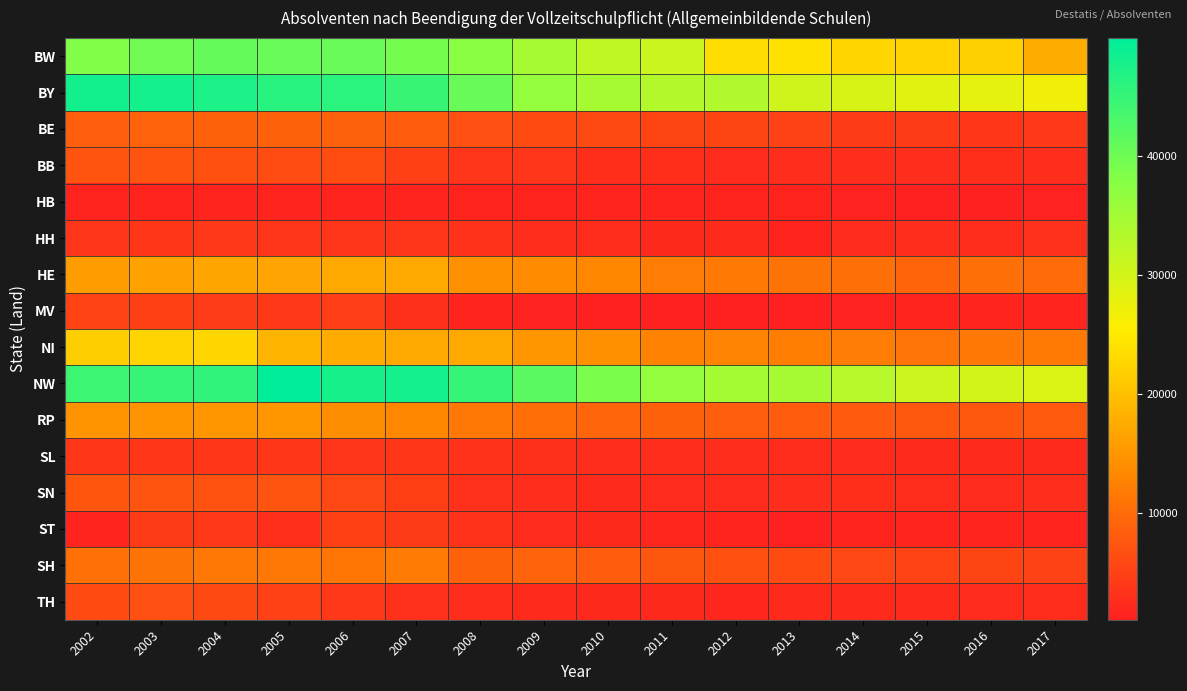

Reading right to left, list all the values displayed in this chart.

BW: 2017=17653	2016=21858	2015=22205	2014=22673	2013=23952	2012=23304	2011=30812	2010=31999	2009=34617	2008=37419	2007=39260	2006=40367	2005=40406	2004=40840	2003=39809	2002=38191
BY: 2017=26859	2016=28002	2015=28422	2014=29473	2013=30359	2012=33398	2011=33346	2010=34608	2009=36356	2008=40597	2007=44849	2006=46062	2005=46087	2004=47360	2003=48007	2002=48186
BE: 2017=3925	2016=3904	2015=4302	2014=4338	2013=5100	2012=5402	2011=5355	2010=5969	2009=6008	2008=6717	2007=8247	2006=8670	2005=8717	2004=8692	2003=8882	2002=8530
BB: 2017=2749	2016=2837	2015=2757	2014=2616	2013=2645	2012=2474	2011=2764	2010=2832	2009=3539	2008=3552	2007=4828	2006=6462	2005=6329	2004=6774	2003=7093	2002=7066
HB: 2017=1415	2016=1260	2015=1297	2014=1400	2013=1493	2012=1513	2011=1537	2010=1650	2009=1445	2008=1442	2007=1674	2006=1739	2005=1668	2004=1780	2003=1561	2002=1463
HH: 2017=3128	2016=2542	2015=2703	2014=2396	2013=1425	2012=2369	2011=2186	2010=2516	2009=2716	2008=3373	2007=3695	2006=3541	2005=3616	2004=3983	2003=3747	2002=3713
HE: 2017=9971	2016=10454	2015=9057	2014=10435	2013=10899	2012=11589	2011=12016	2010=13210	2009=13846	2008=14481	2007=17224	2006=17224	2005=16650	2004=16824	2003=16477	2002=15712
MV: 2017=1690	2016=1617	2015=1527	2014=1331	2013=1179	2012=1157	2011=1043	2010=1188	2009=1366	2008=1640	2007=3029	2006=4480	2005=4086	2004=4438	2003=4887	2002=5265
NI: 2017=11686	2016=11333	2015=11120	2014=12027	2013=12132	2012=12870	2011=12695	2010=14462	2009=15028	2008=17334	2007=17275	2006=17469	2005=18693	2004=22647	2003=22505	2002=21734
NW: 2017=29155	2016=29768	2015=30638	2014=32834	2013=34448	2012=34831	2011=36354	2010=38741	2009=41709	2008=45044	2007=48013	2006=47858	2005=49889	2004=45502	2003=45112	2002=44504
RP: 2017=7824	2016=7648	2015=7733	2014=8001	2013=8284	2012=8442	2011=8820	2010=9163	2009=10250	2008=11405	2007=13206	2006=13969	2005=15044	2004=14985	2003=14871	2002=14875
SL: 2017=2362	2016=2193	2015=2276	2014=2448	2013=2555	2012=2644	2011=2583	2010=2700	2009=3026	2008=3333	2007=3815	2006=3670	2005=3890	2004=3890	2003=3841	2002=3778
SN: 2017=2683	2016=2460	2015=2497	2014=2768	2013=2630	2012=2425	2011=2410	2010=2341	2009=2643	2008=3169	2007=4629	2006=5902	2005=7334	2004=6996	2003=7097	2002=7418
ST: 2017=1586	2016=1720	2015=1541	2014=1486	2013=1304	2012=1756	2011=1910	2010=2177	2009=2422	2008=3270	2007=4149	2006=4939	2005=2947	2004=3994	2003=4369	2002=1626
SH: 2017=5105	2016=5338	2015=5300	2014=5687	2013=6245	2012=6807	2011=7453	2010=8151	2009=8962	2008=8748	2007=11802	2006=11197	2005=11339	2004=11297	2003=10692	2002=10559
TH: 2017=2512	2016=2447	2015=2288	2014=2256	2013=2209	2012=1854	2011=2000	2010=2141	2009=2193	2008=2717	2007=3183	2006=3946	2005=5027	2004=5930	2003=6677	2002=6163